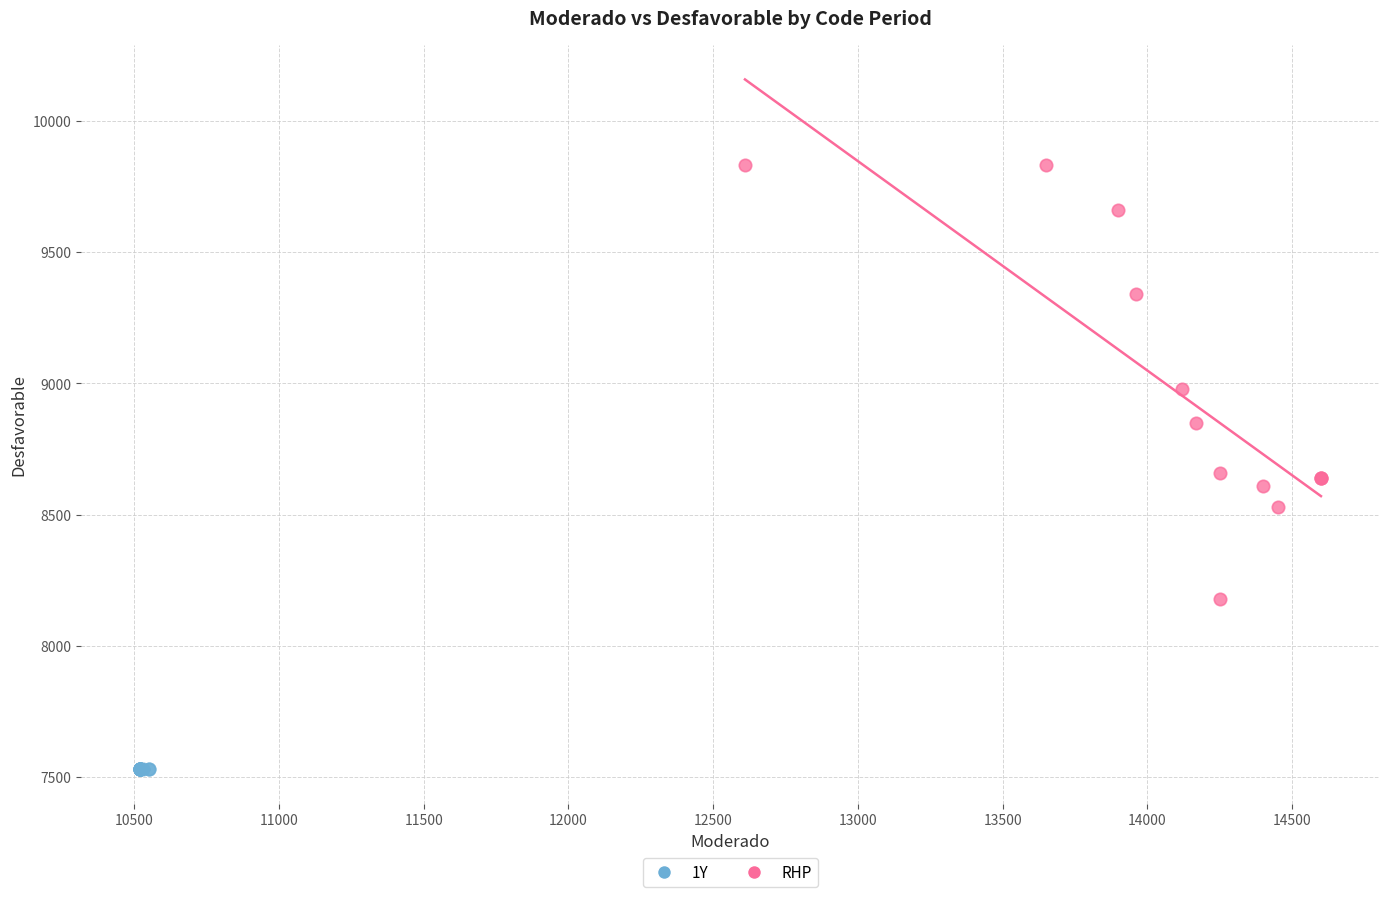

Which series contains the lowest Y value?

1Y